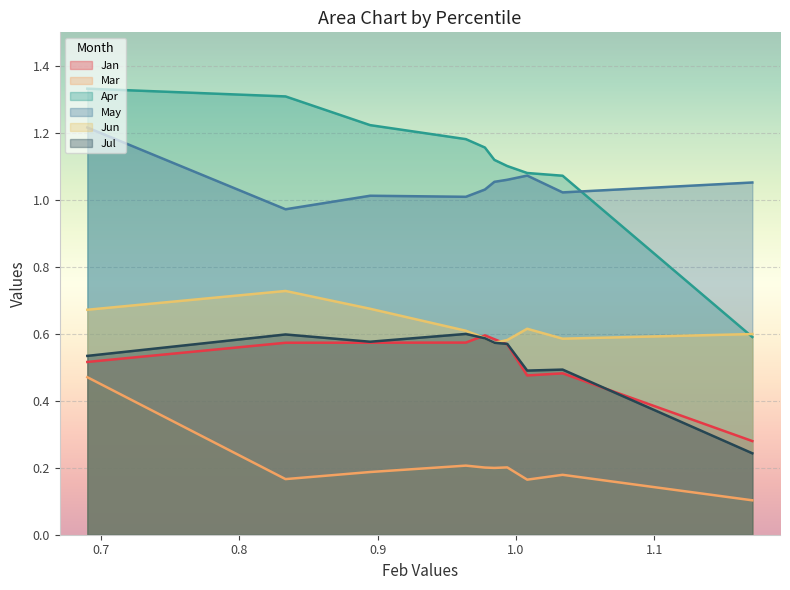

The May series shows 1.1 at pct05. True or false?

True